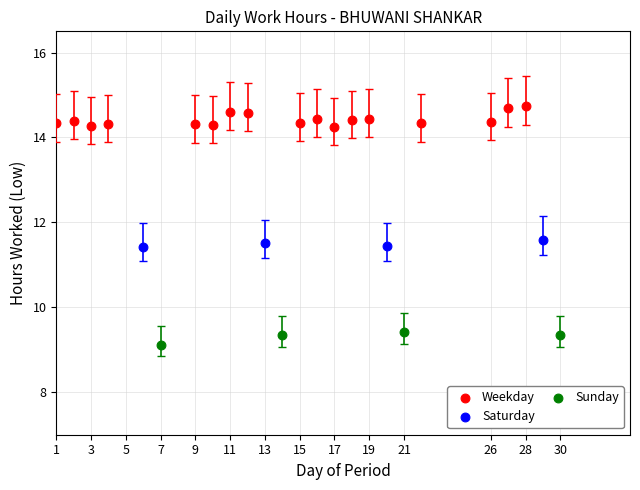

Which series contains the lowest Y value?

Sunday